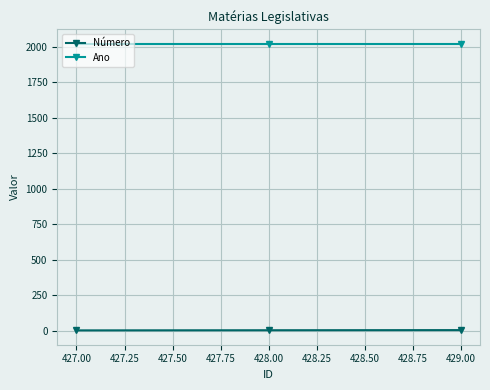

True or false: Ano has a value of 665 at 427.00.

False